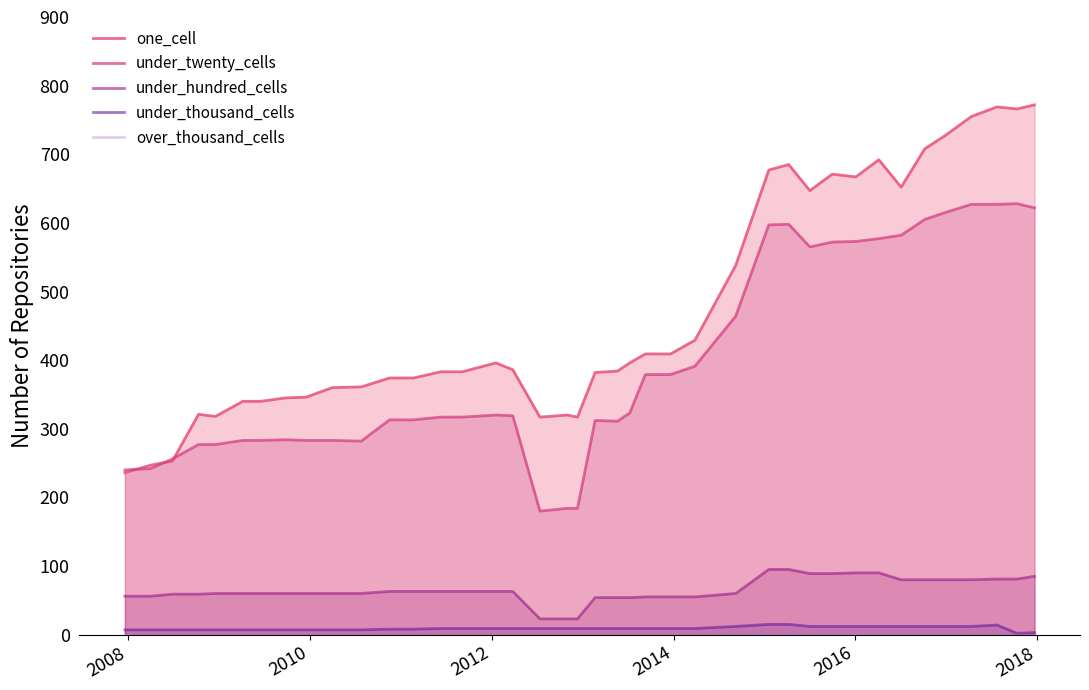

True or false: under_twenty_cells and under_thousand_cells cross at least once.

False